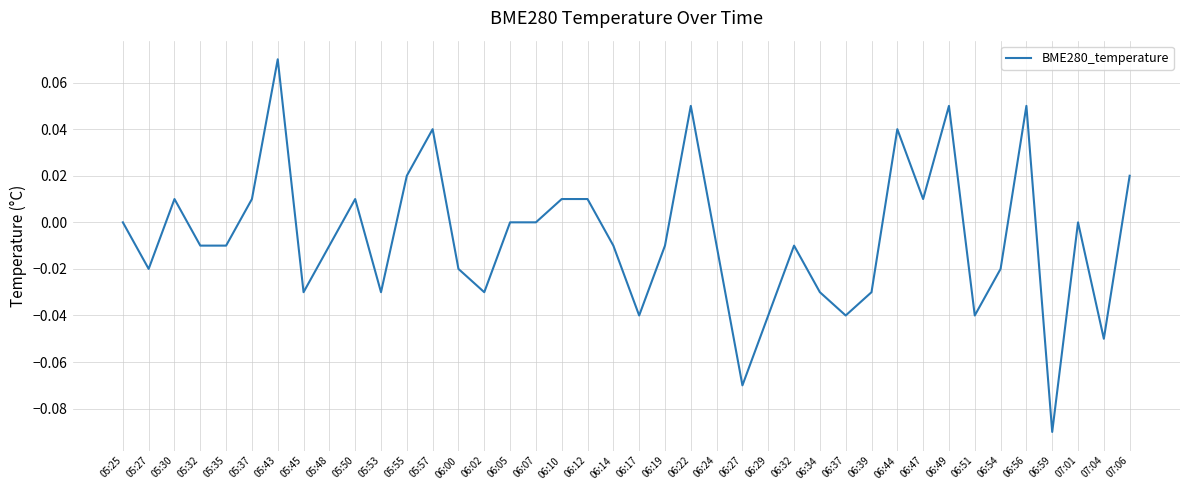

At which category does the chart reach its minimum across all series?

06:59